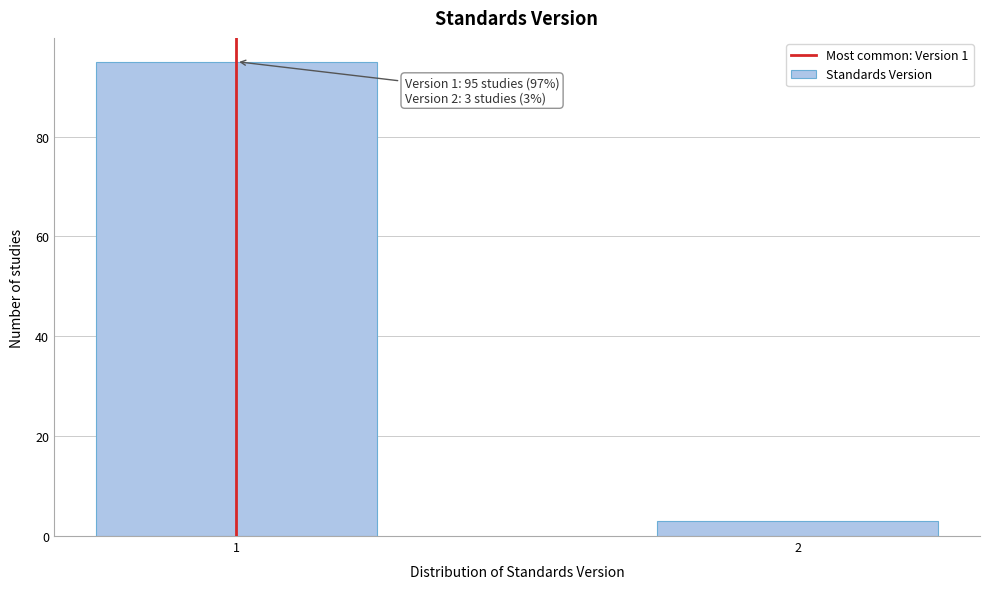

Reading left to right, what are all the values shown in this chart?

95	3